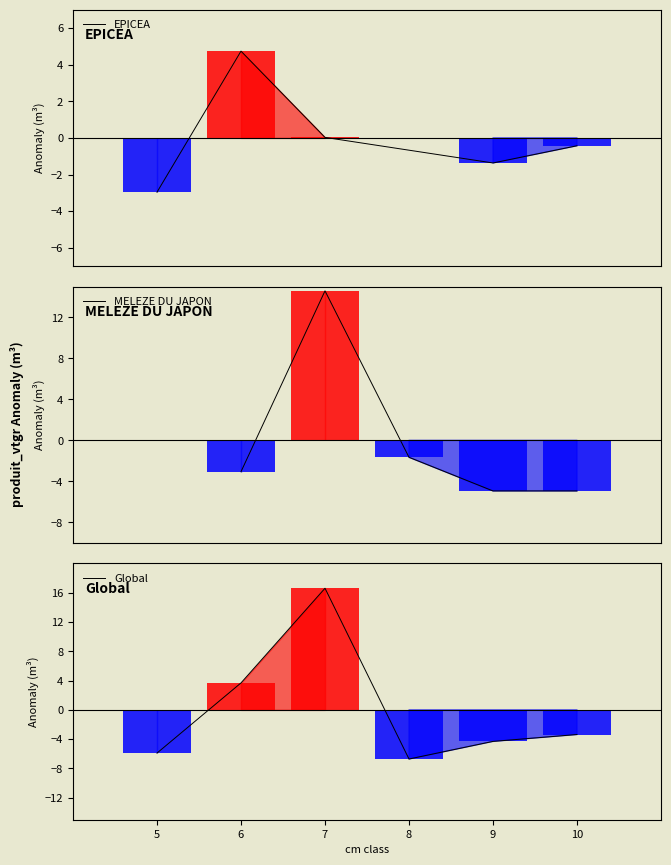

Does the chart contain any negative values?

Yes